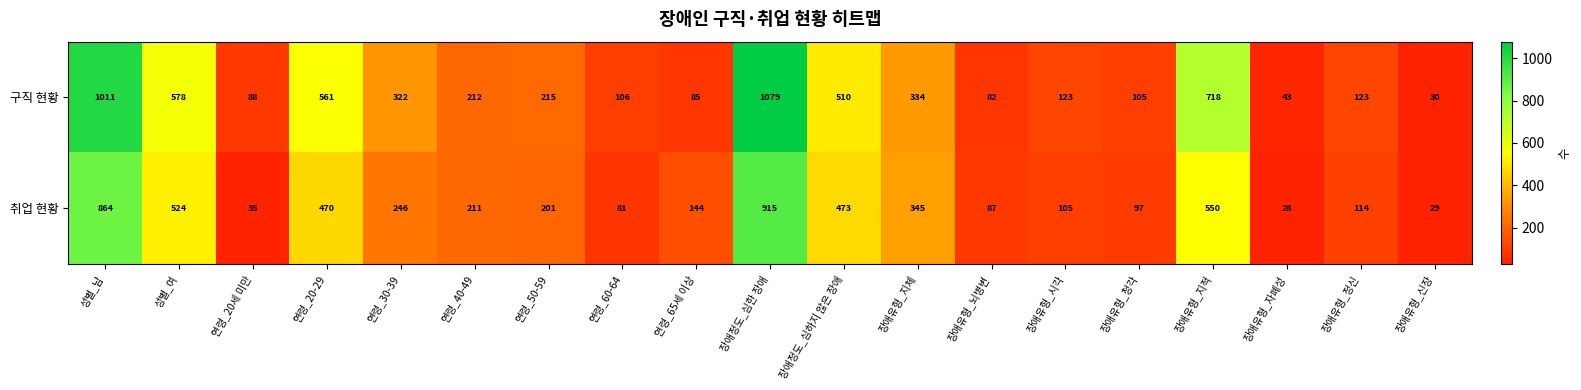

The 취업 현황 series shows 57 at 장애유형_청각. True or false?

False